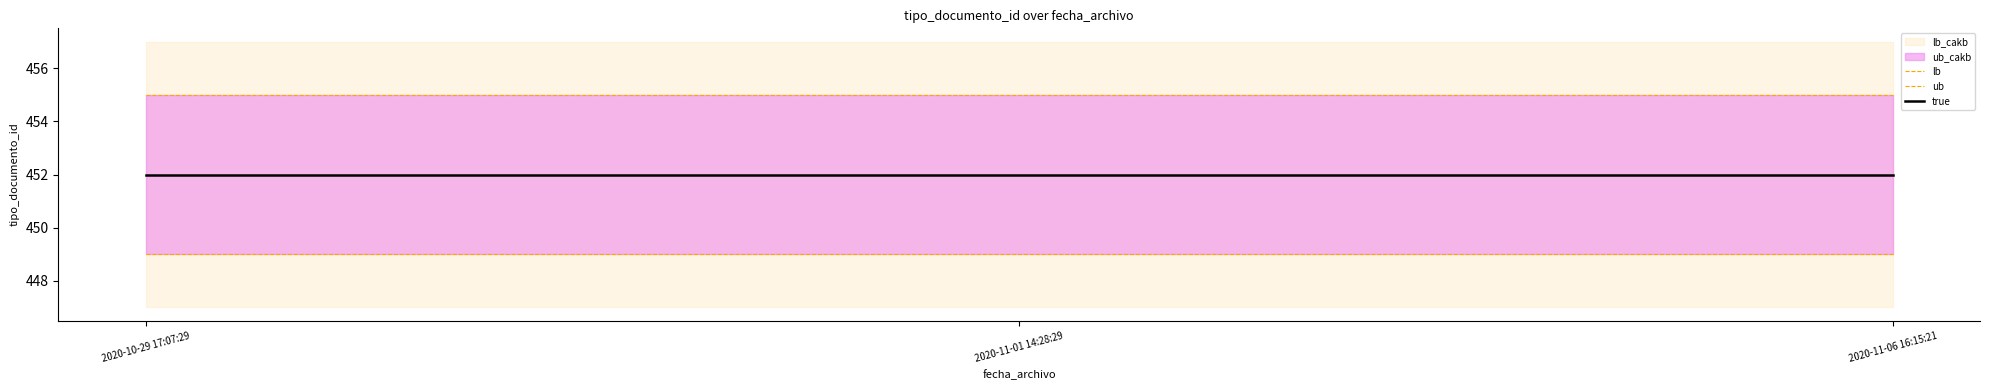

Reading left to right, extract all data points from this chart.

lb: 2020-10-29 17:07:29=449	2020-11-01 14:28:29=449	2020-11-06 16:15:21=449
ub: 2020-10-29 17:07:29=455	2020-11-01 14:28:29=455	2020-11-06 16:15:21=455
true: 2020-10-29 17:07:29=452	2020-11-01 14:28:29=452	2020-11-06 16:15:21=452